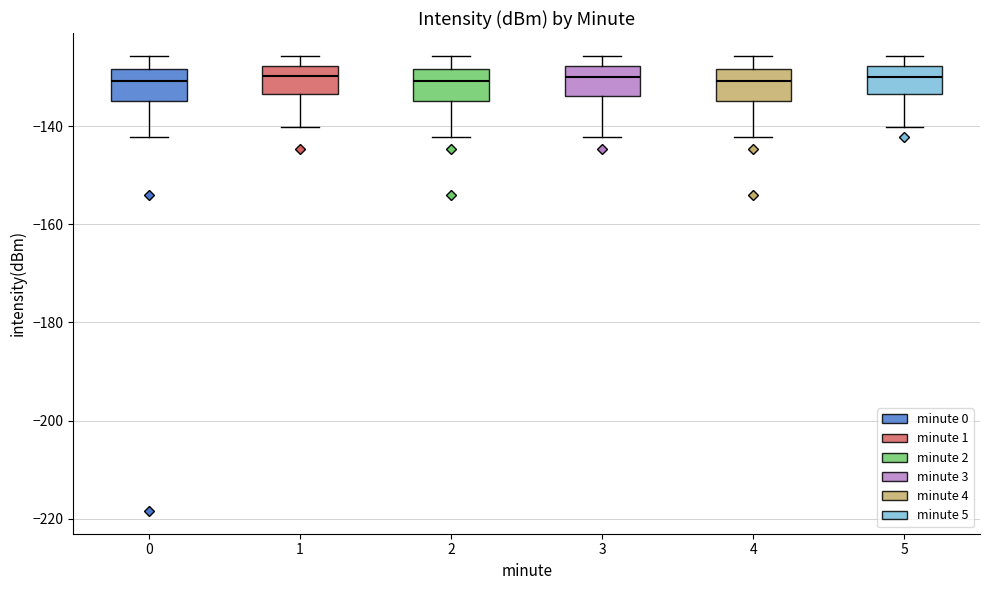

Reading left to right, transcribe this box plot: for each box, give where its median line is, the range the box spans, and where its two whiskers end, as read against the y-axis. The values are not printed on the chart, so give them approximately, as read against the axis.

0: median -130, box -134 to -128, whiskers -142 to -126
1: median -130, box -134 to -128, whiskers -140 to -126
2: median -130, box -134 to -128, whiskers -142 to -126
3: median -130, box -134 to -128, whiskers -142 to -126
4: median -130, box -134 to -128, whiskers -142 to -126
5: median -130, box -134 to -128, whiskers -140 to -126